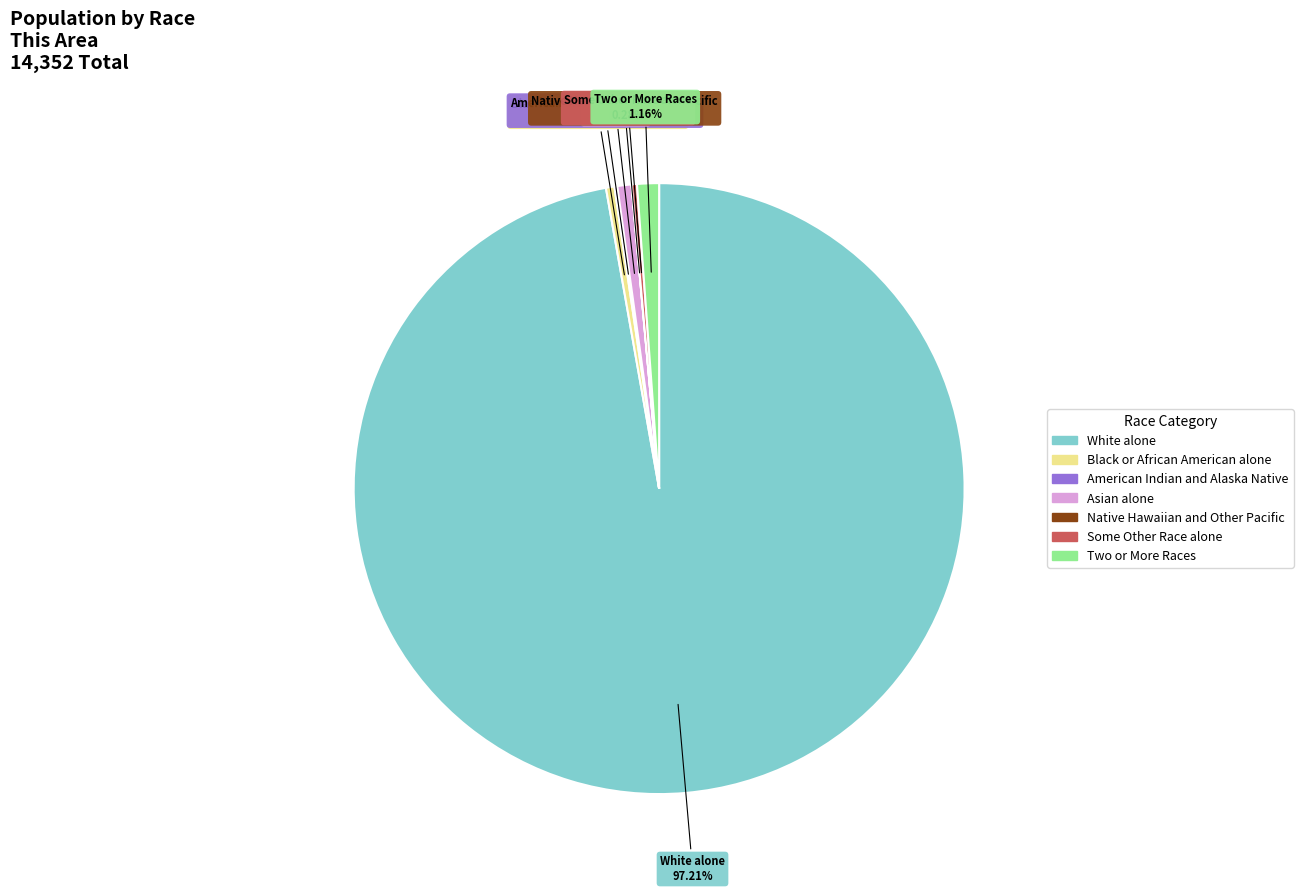

What percentage is the Asian alone slice, to the nearest percent?

1%